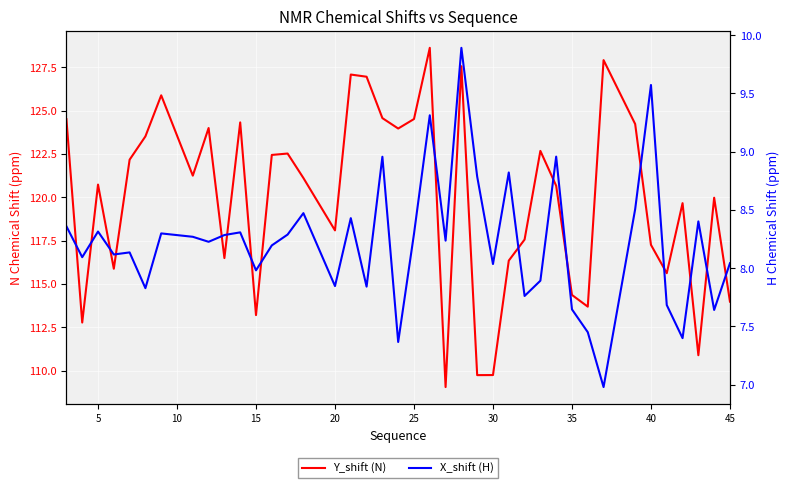

How many data points in Y_shift (N) are above 121?

20